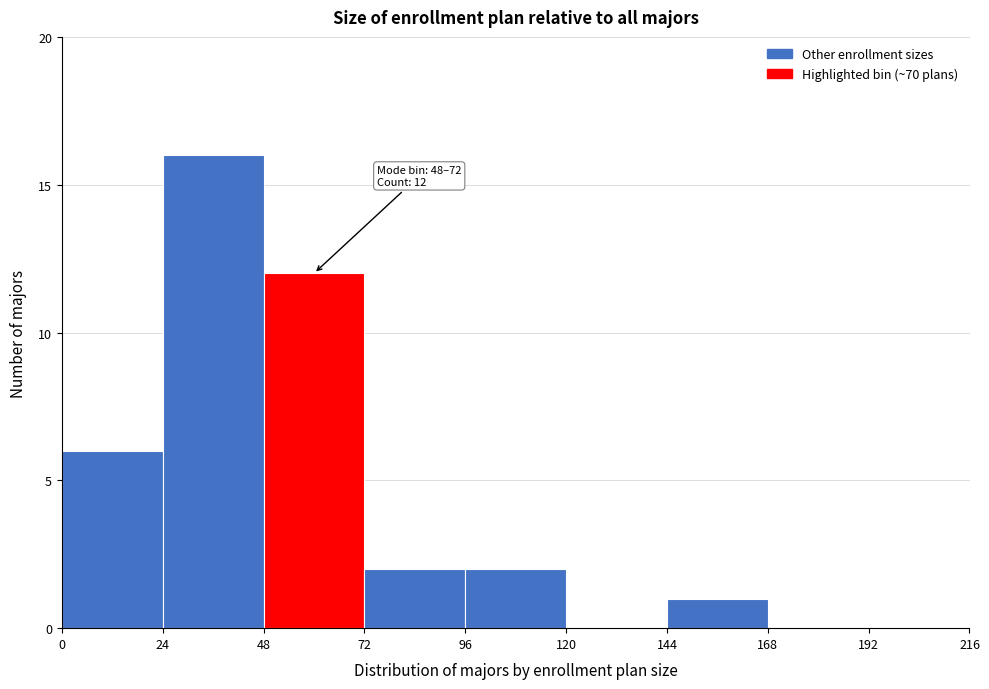

Over which range of the x-axis is the bar tallest?

24 to 48